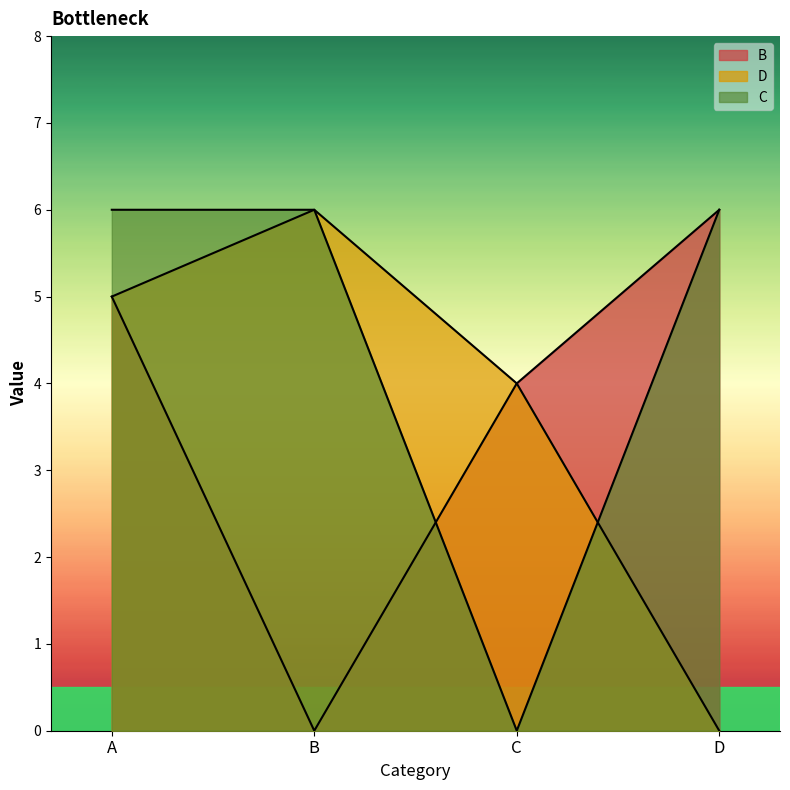

Which has a higher value, D or B?

D